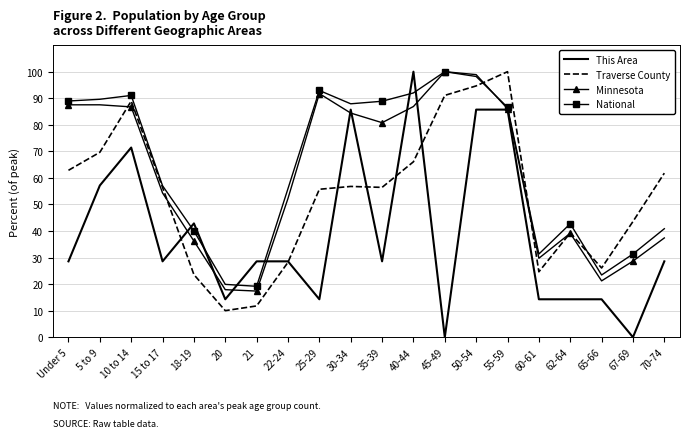

What is the sum of the Minnesota values at Under 5 and 22-24?

139.8